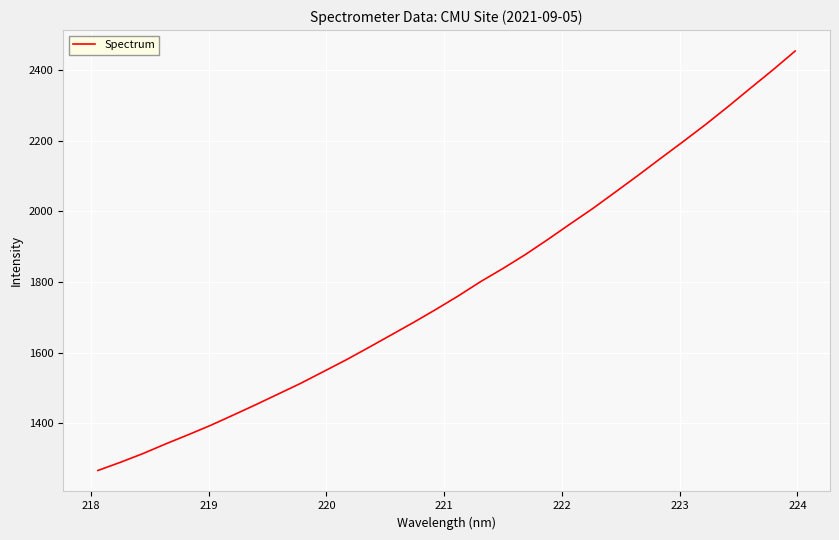

What is the difference between the maximum and minimum values?

1187.7